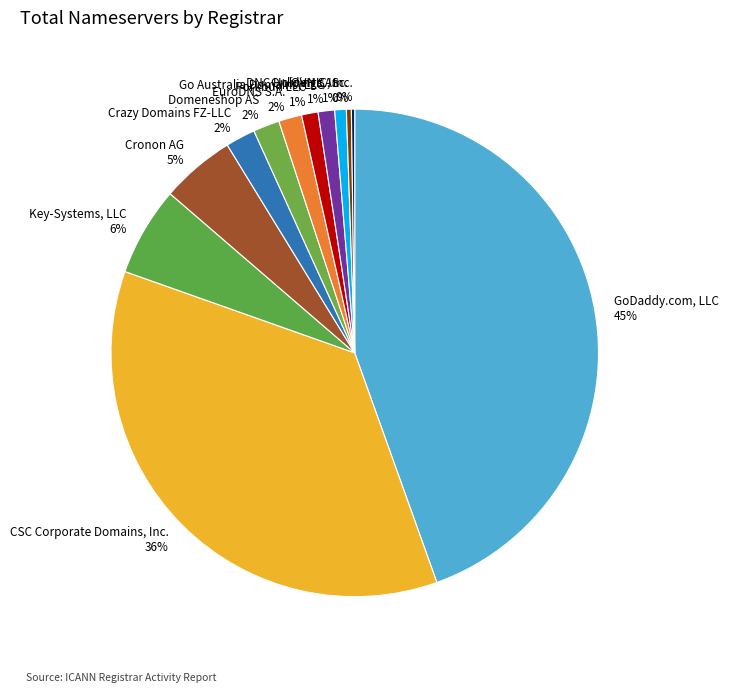

To the nearest percent, what is the difference between the Crazy Domains FZ-LLC 2% and Porkbun LLC 1% slice percentages?

1%